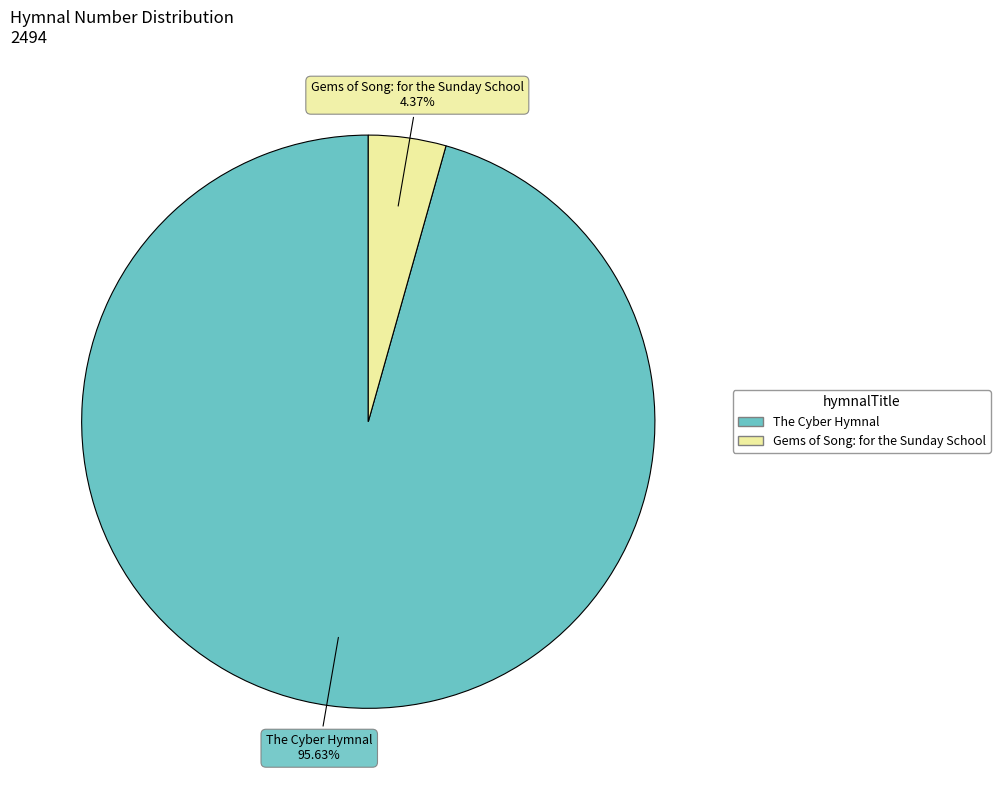

Between Gems of Song: for the Sunday School and The Cyber Hymnal, which is larger?

The Cyber Hymnal